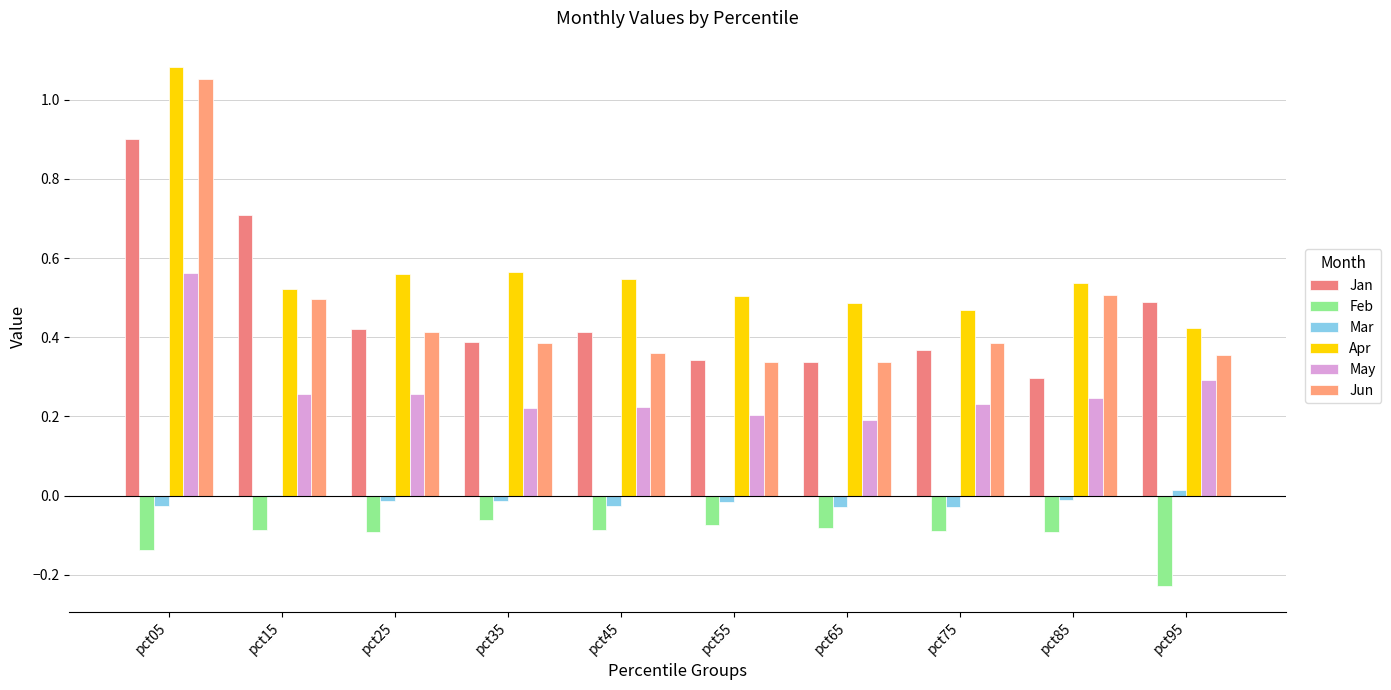

What is the total value across all series at pct65?

1.2